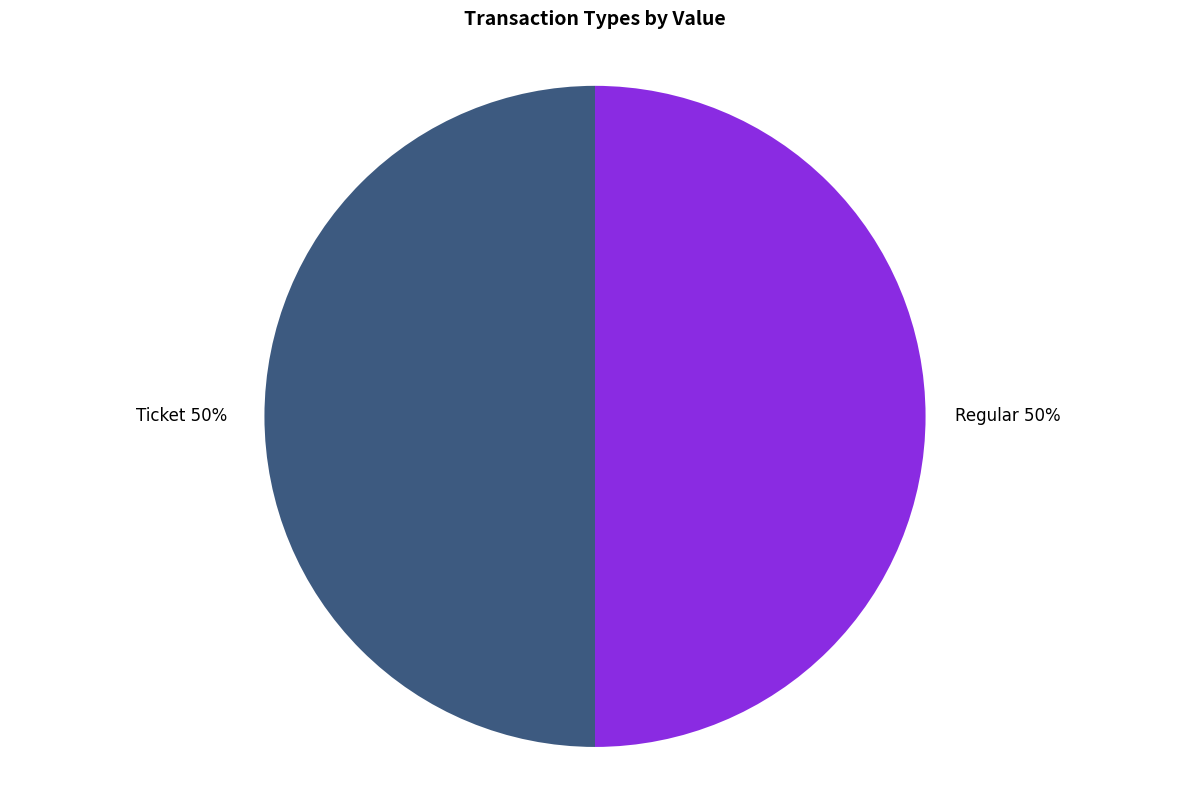

Approximately how many times larger is the value at Regular compared to Ticket?

1.0